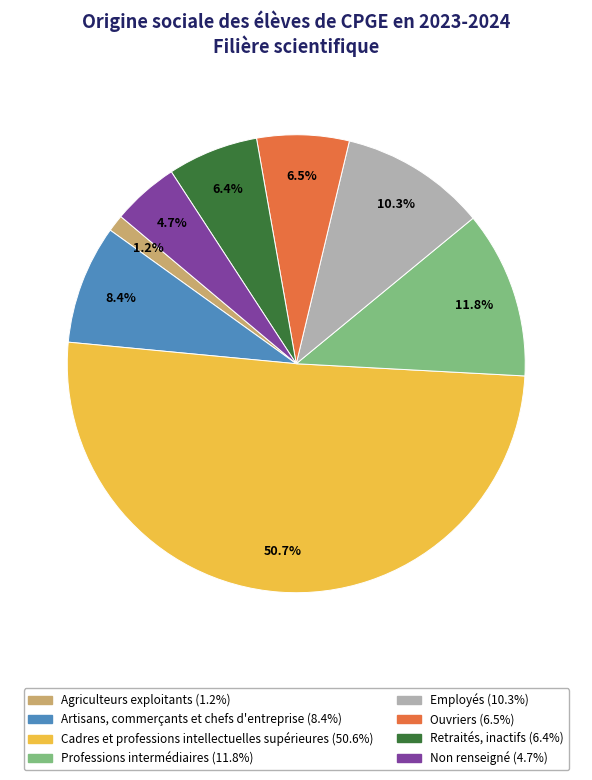

Which category has the biggest portion of the pie?

Cadres et professions intellectuelles supérieures